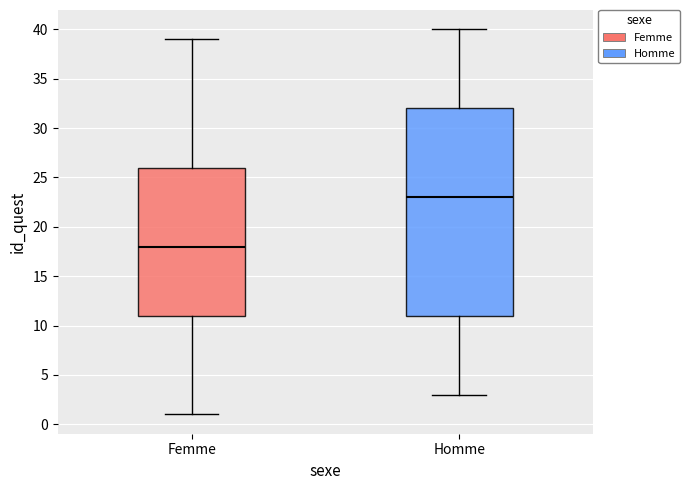

Which box's median line is the highest?

Homme